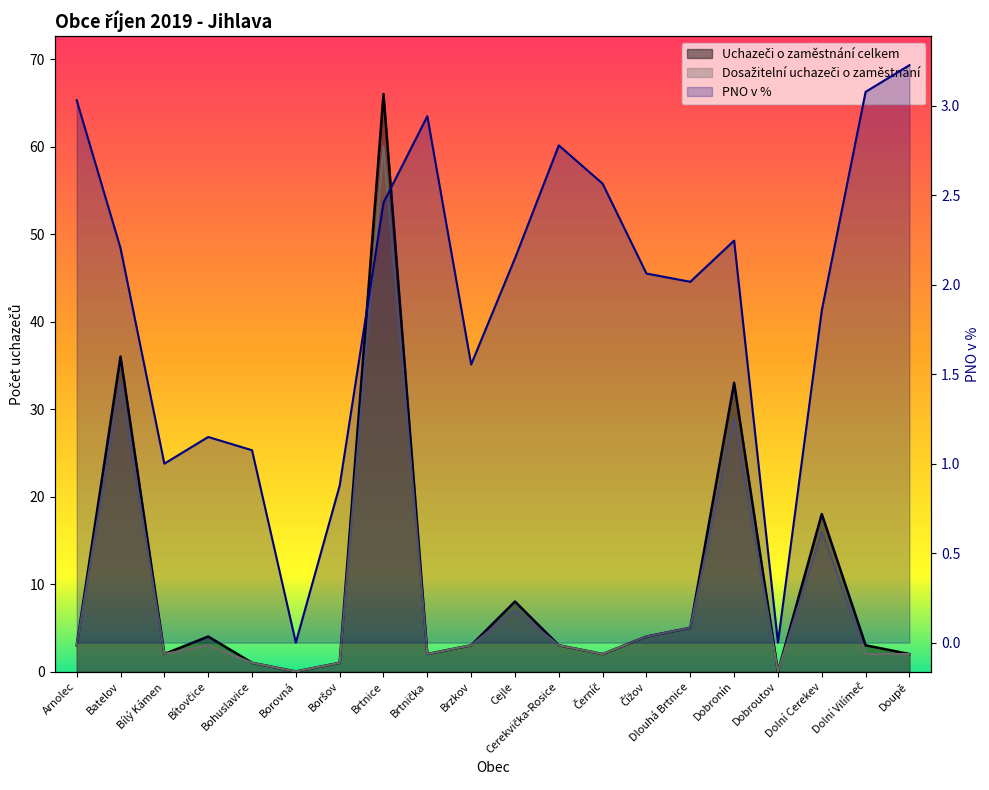

Where is Dosažitelní uchazeči o zaměstnání nearest to the value 30?

Dobronín